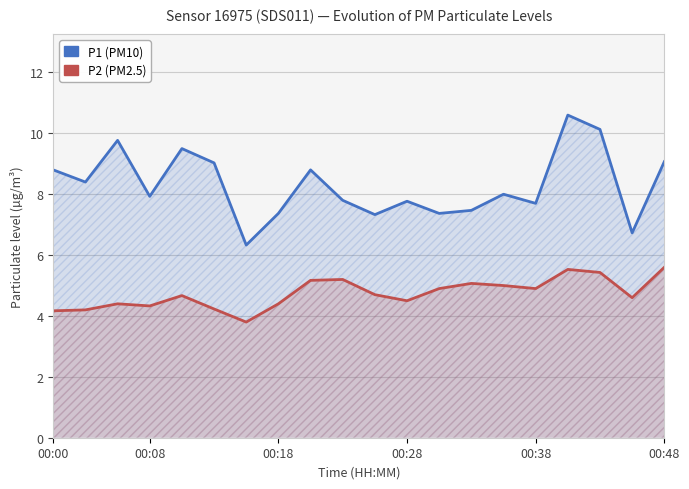

Where is the first local minimum for P1 (PM10)?

00:08